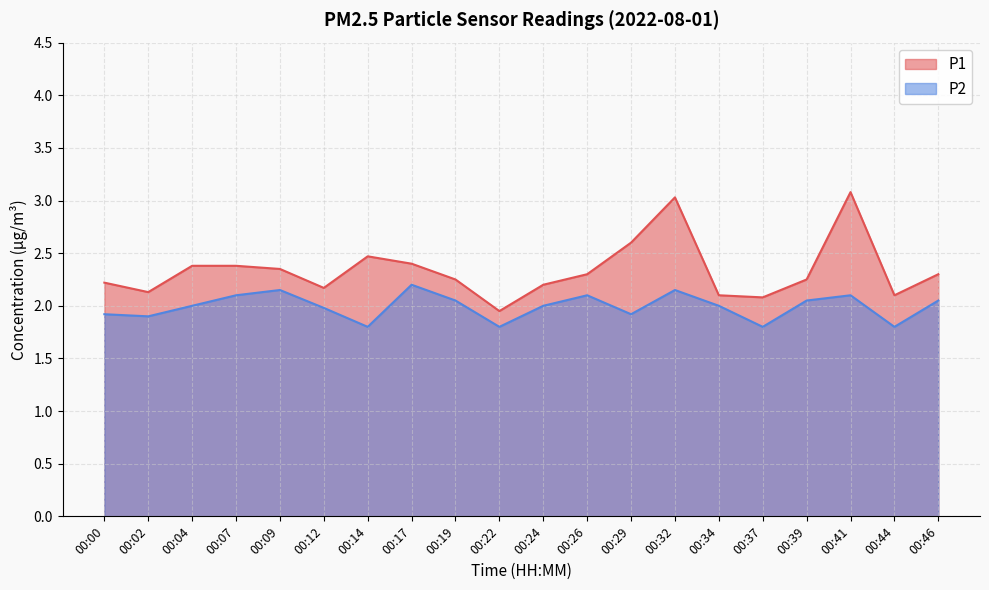

What is the value of the P2 point at the 15th from the left?

2.0